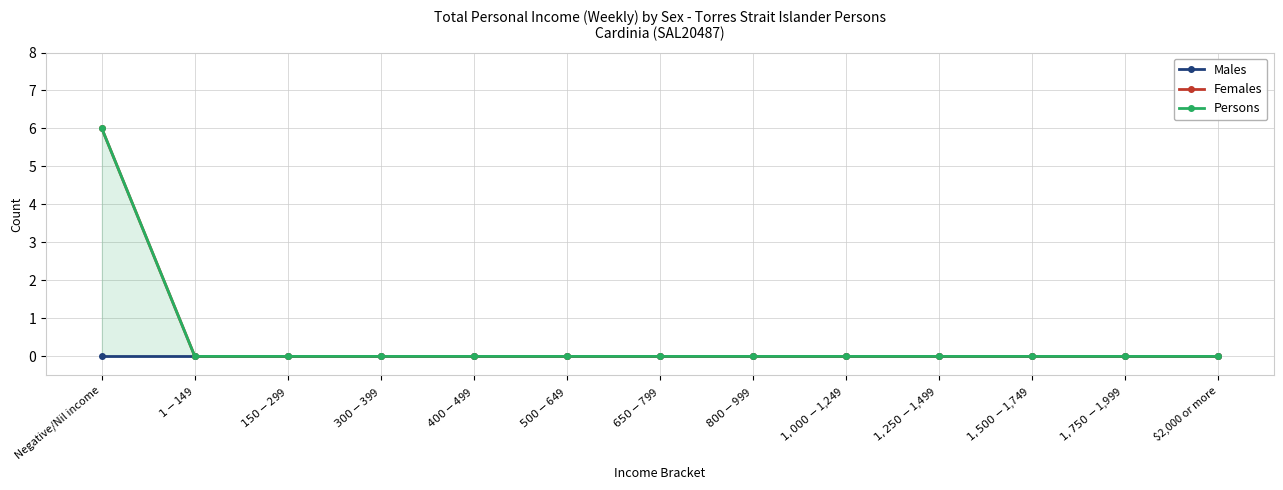

Reading right to left, list all the values displayed in this chart.

Males: $2,000 or more=0	$1,750-$1,999=0	$1,500-$1,749=0	$1,250-$1,499=0	$1,000-$1,249=0	$800-$999=0	$650-$799=0	$500-$649=0	$400-$499=0	$300-$399=0	$150-$299=0	$1-$149=0	Negative/Nil income=0
Females: $2,000 or more=0	$1,750-$1,999=0	$1,500-$1,749=0	$1,250-$1,499=0	$1,000-$1,249=0	$800-$999=0	$650-$799=0	$500-$649=0	$400-$499=0	$300-$399=0	$150-$299=0	$1-$149=0	Negative/Nil income=6
Persons: $2,000 or more=0	$1,750-$1,999=0	$1,500-$1,749=0	$1,250-$1,499=0	$1,000-$1,249=0	$800-$999=0	$650-$799=0	$500-$649=0	$400-$499=0	$300-$399=0	$150-$299=0	$1-$149=0	Negative/Nil income=6